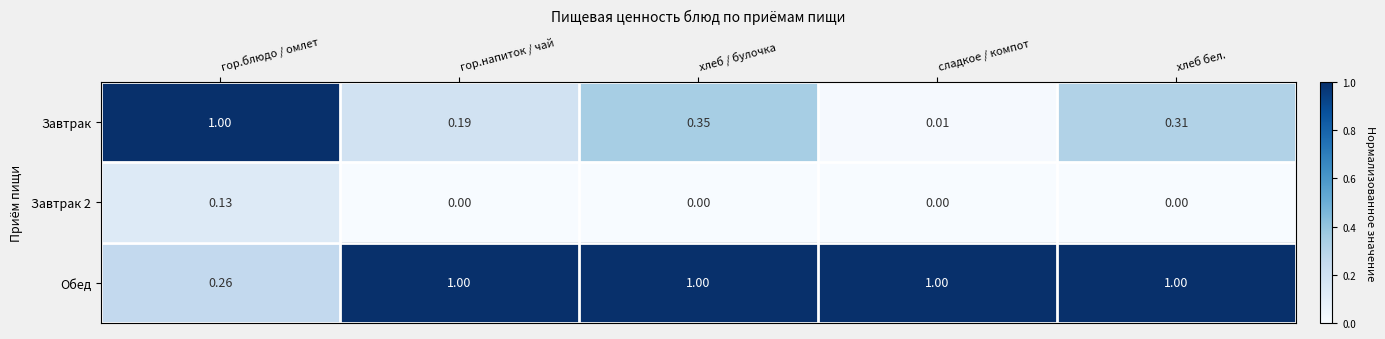

Which series has the largest total across all categories?

Обед